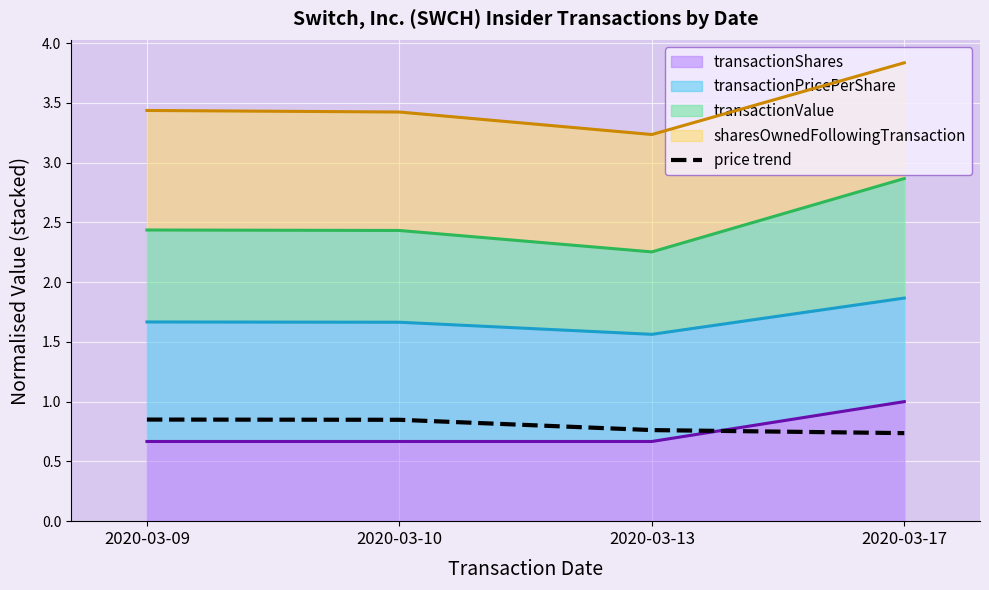

True or false: the data has more than 2 interior local peaks.

False